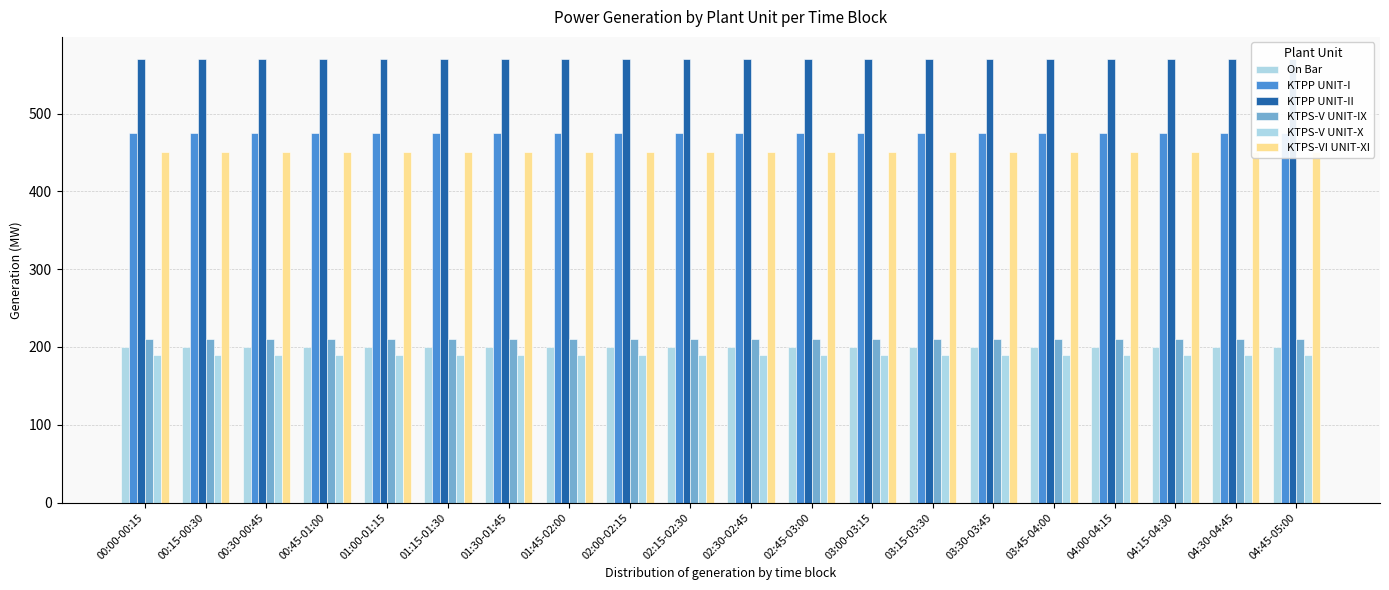

Is it true that KTPS-V UNIT-X equals 86 at 00:45-01:00?

False